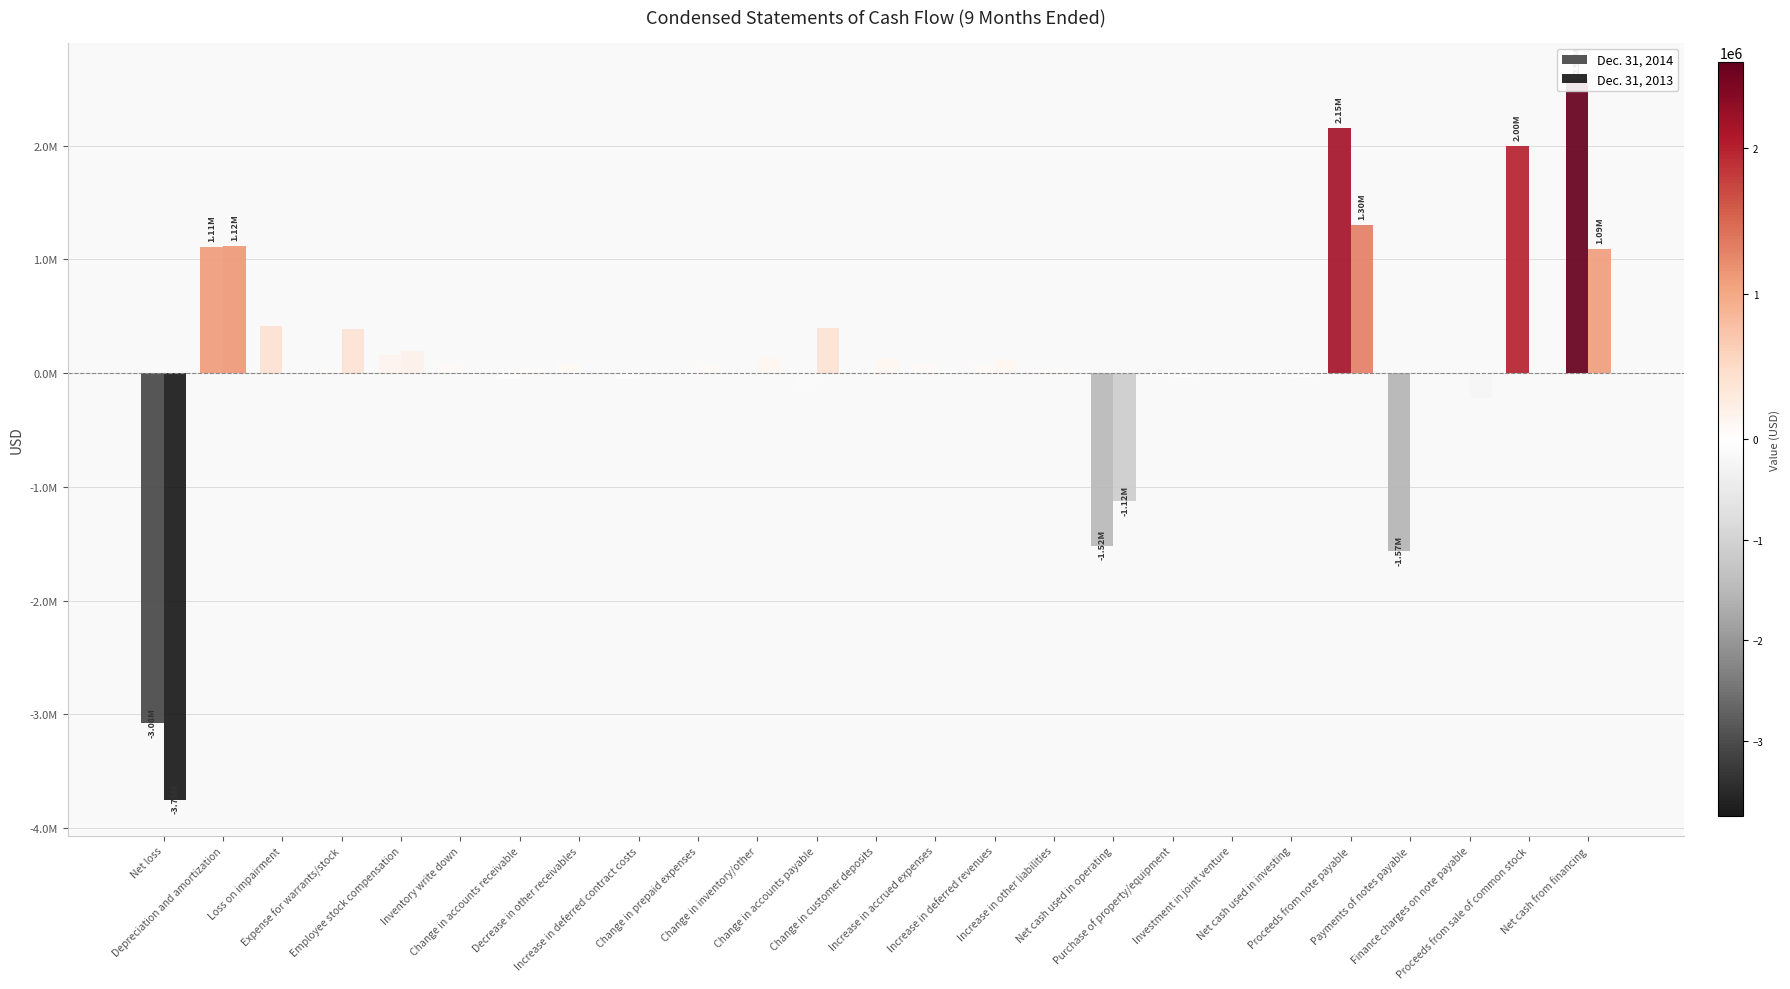

What is the minimum value for Dec. 31, 2013?

-3750006